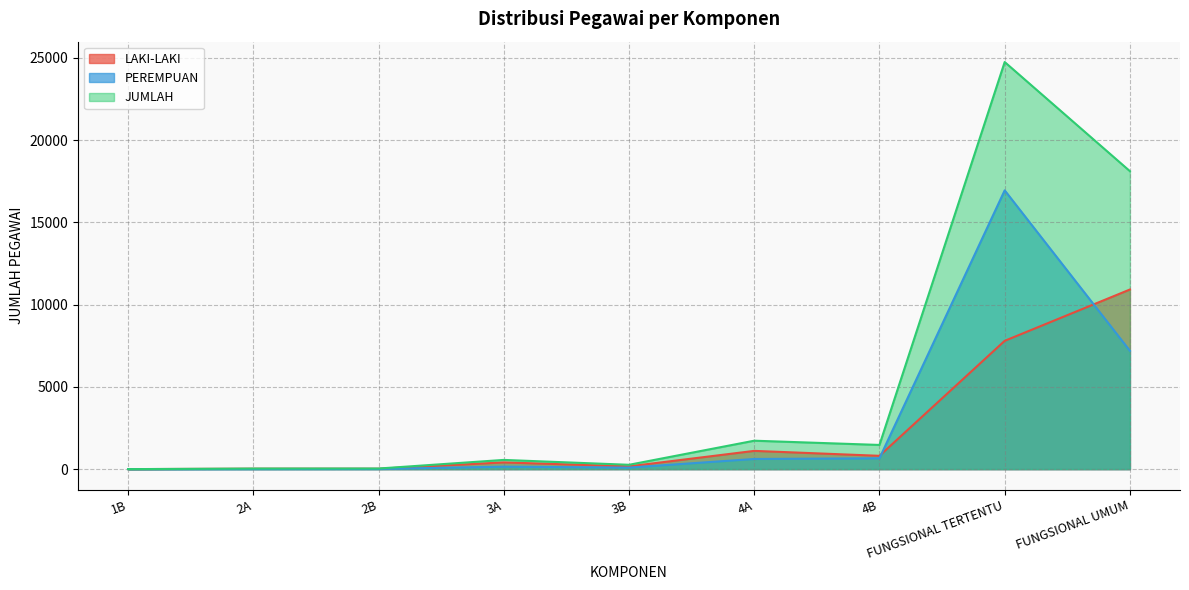

Reading right to left, list all the values displayed in this chart.

LAKI-LAKI: FUNGSIONAL UMUM=10922	FUNGSIONAL TERTENTU=7802	4B=811	4A=1111	3B=170	3A=410	2B=26	2A=28	1B=2
PEREMPUAN: FUNGSIONAL UMUM=7196	FUNGSIONAL TERTENTU=16952	4B=661	4A=619	3B=95	3A=152	2B=12	2A=8	1B=0
JUMLAH: FUNGSIONAL UMUM=18118	FUNGSIONAL TERTENTU=24754	4B=1472	4A=1730	3B=265	3A=562	2B=38	2A=36	1B=2